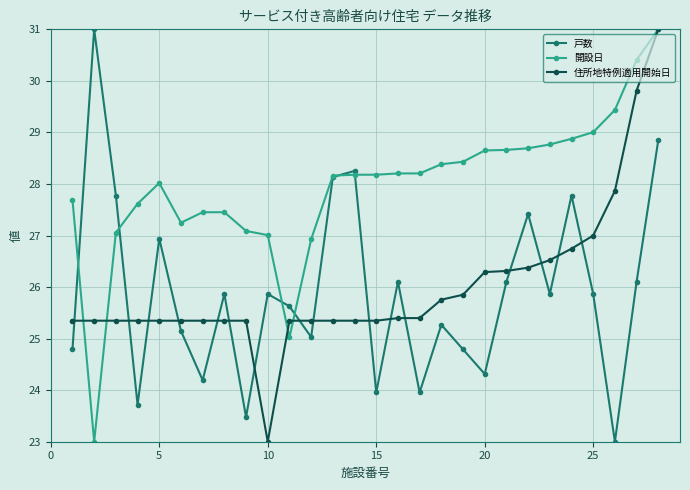

What is the difference between the second highest and minimum values in the 戸数 series?

5.9